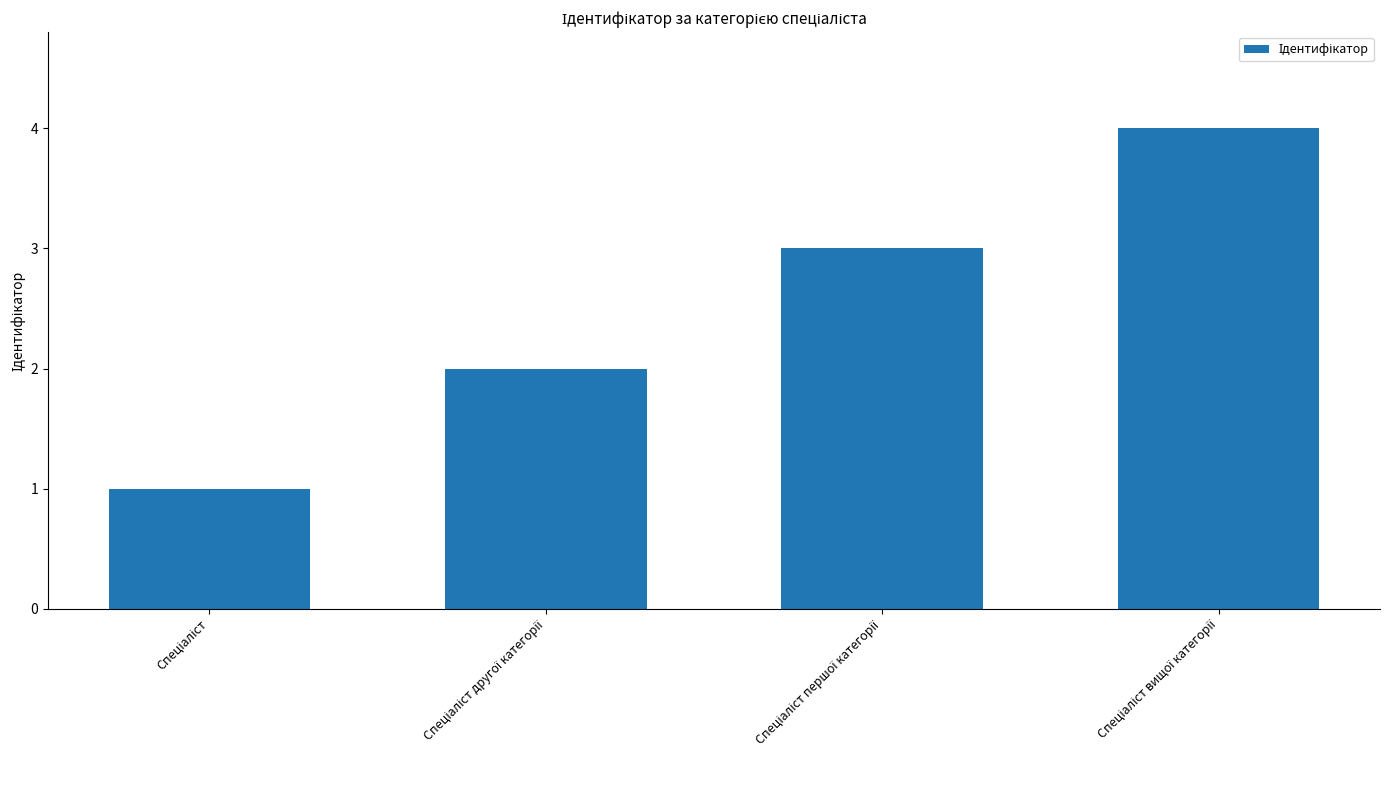

What is the smallest value displayed?

1